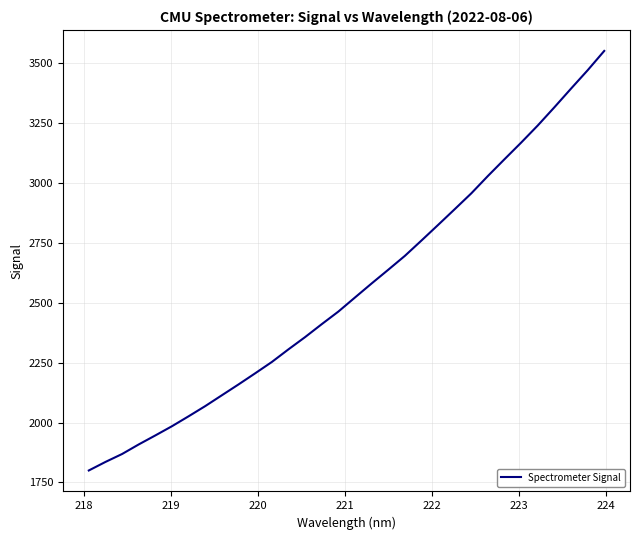

What is the minimum value shown in the chart?

1800.0